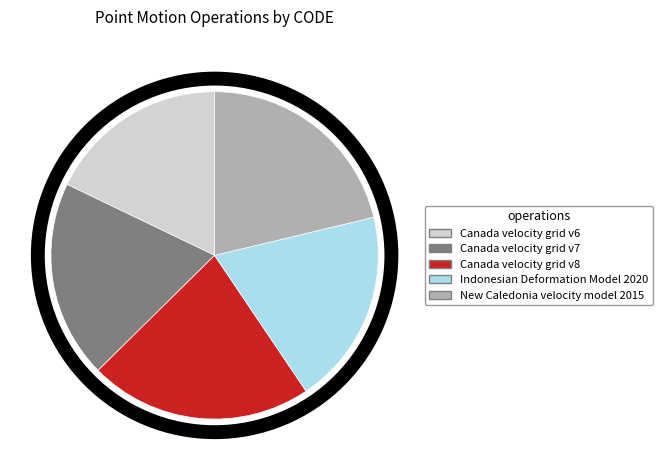

Which has a higher value, Canada velocity grid v7 or Canada velocity grid v6?

Canada velocity grid v7